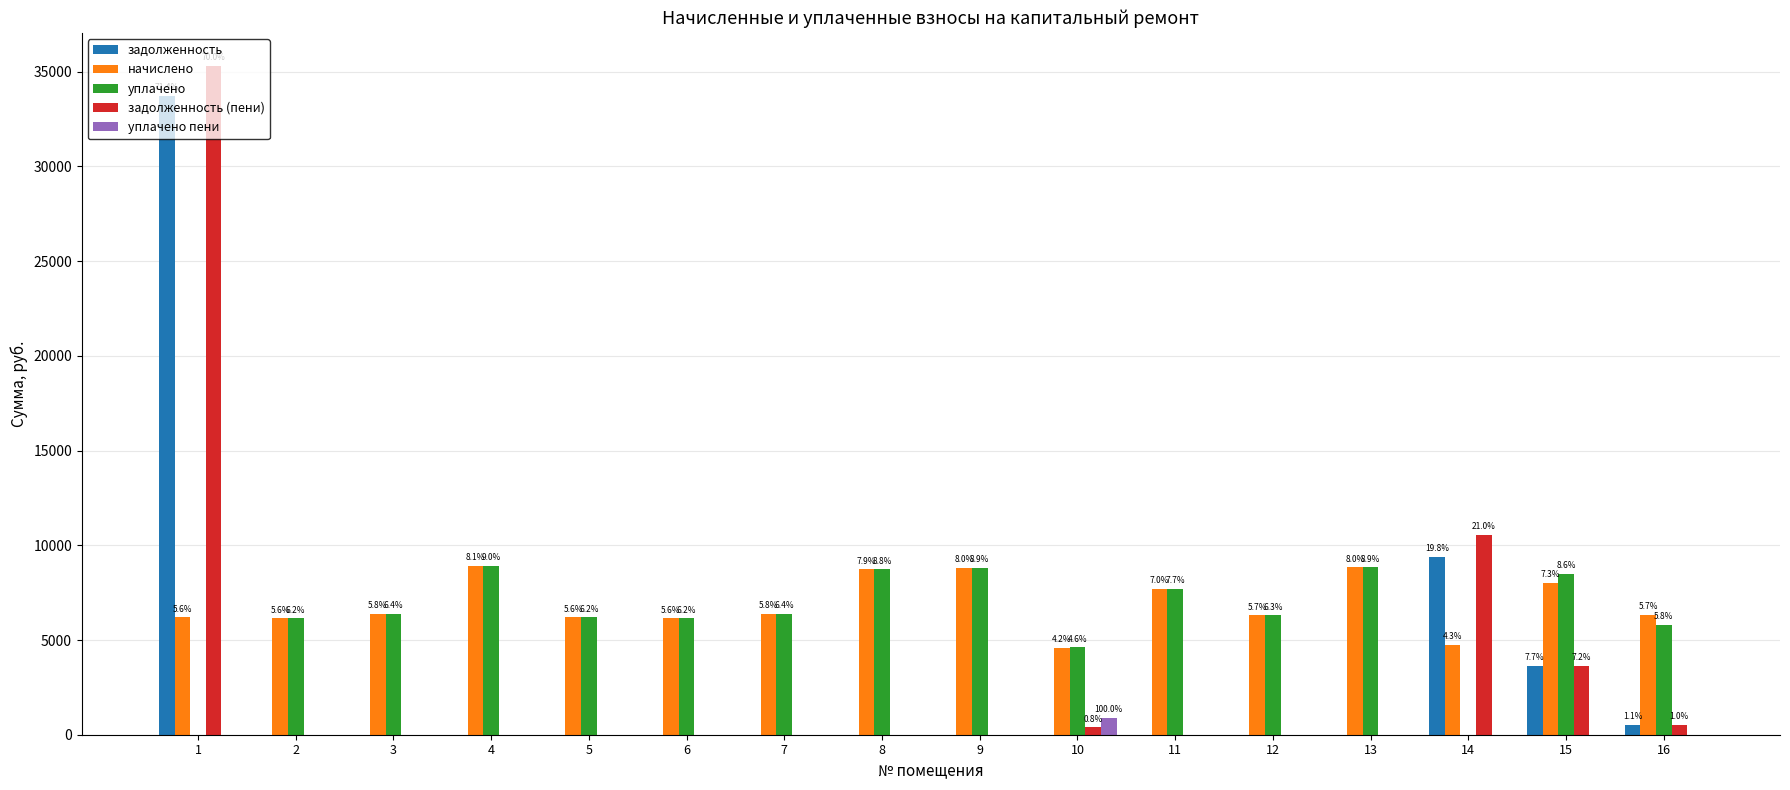

Which series has the largest range (max minus min)?

задолженность (пени)